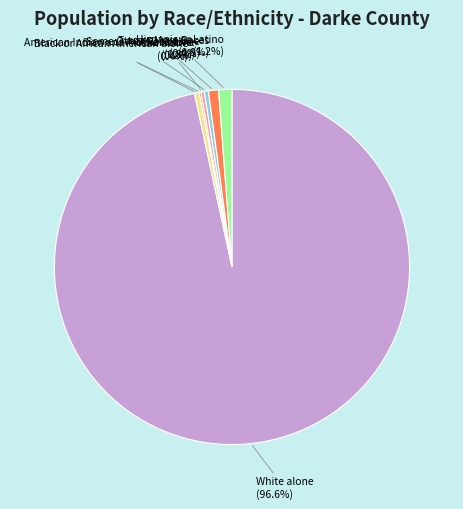

Is there any slice that represents more than half of the pie?

Yes